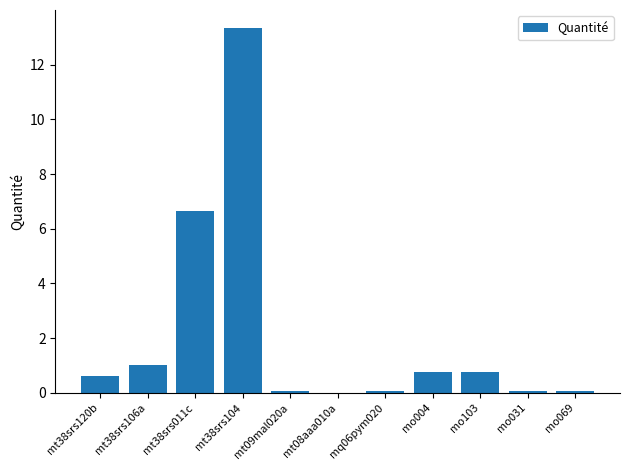

Between mo103 and mt38srs104, which is larger?

mt38srs104